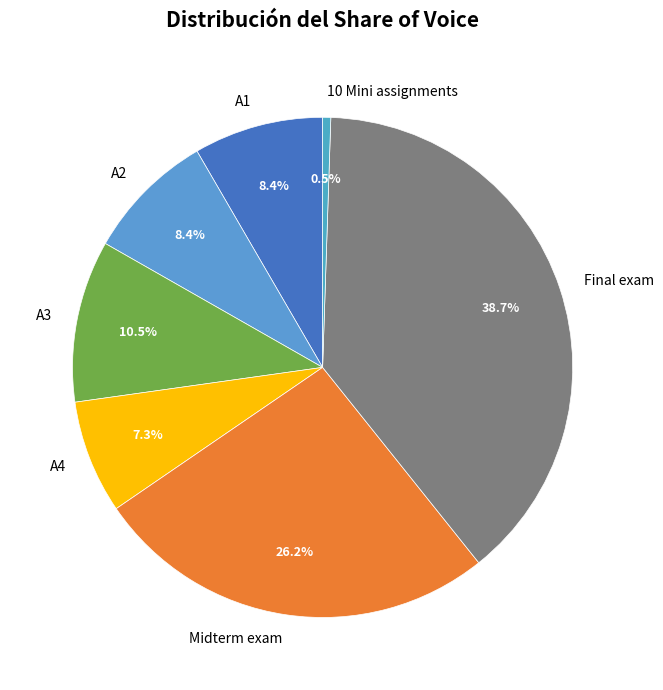

Which slice is the largest?

Final exam